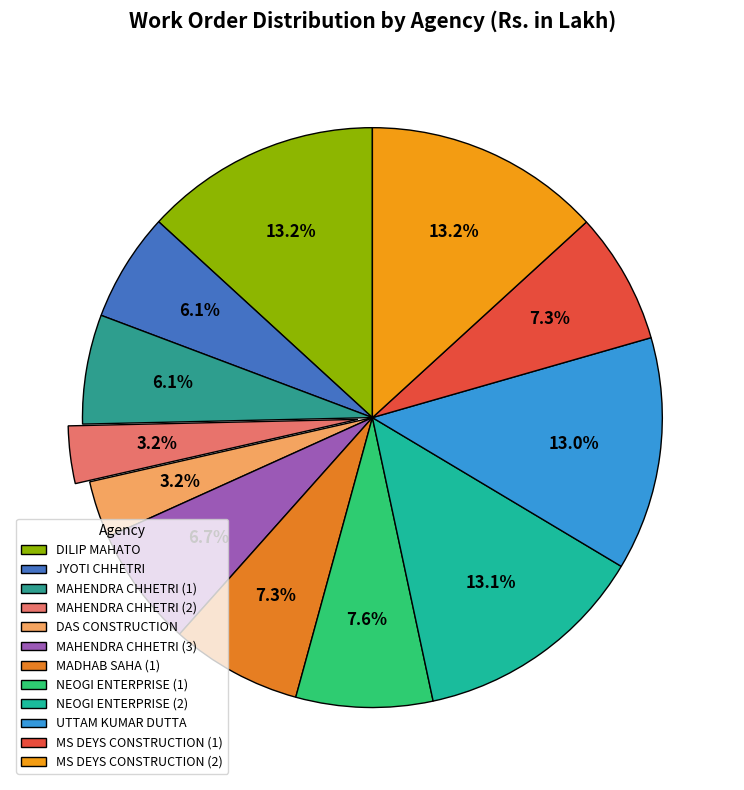

To the nearest percent, what is the difference between the largest and smallest slice percentages?

10%